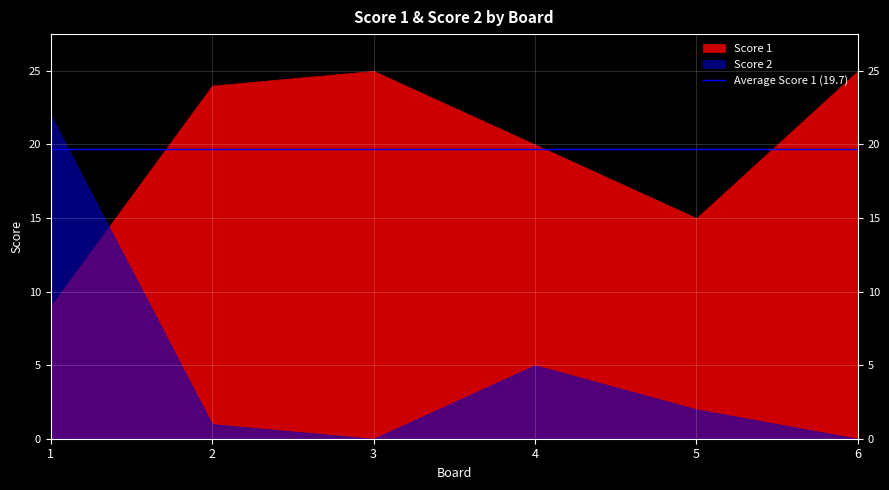

What value does the Score 1 series have at 3, to the nearest 10?

20